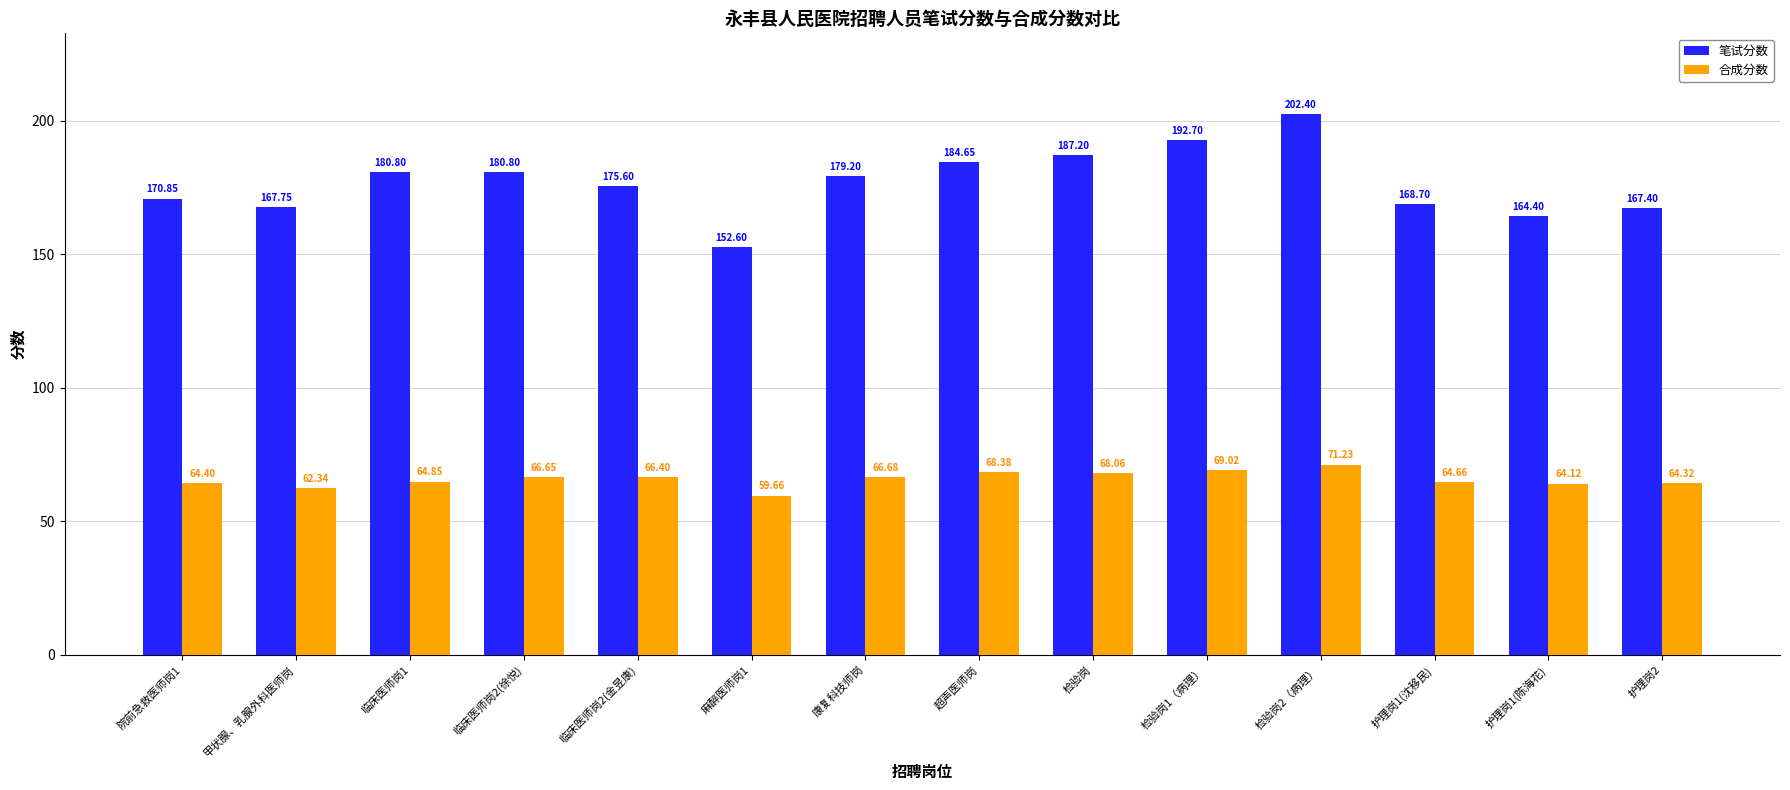

Are the bars grouped side by side (vs. stacked)?

Yes